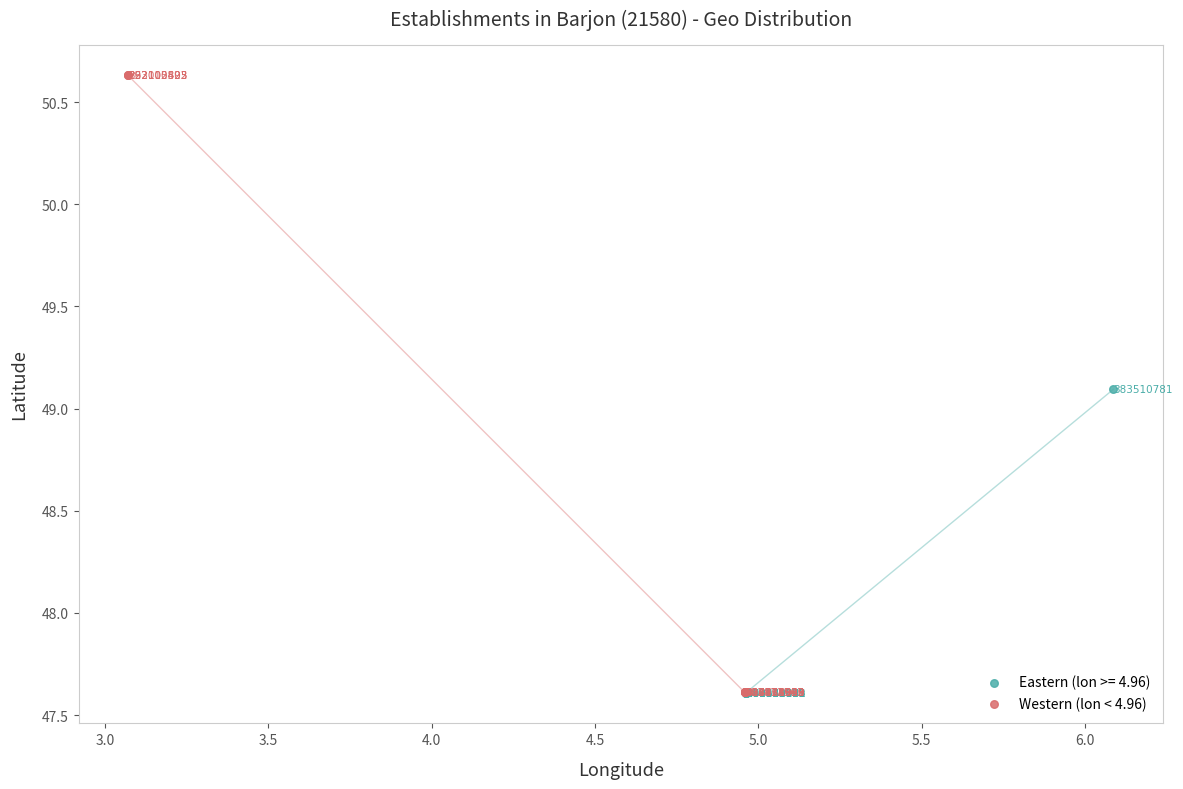

Which series has the largest Y range (max minus min)?

Western (lon < 4.96)